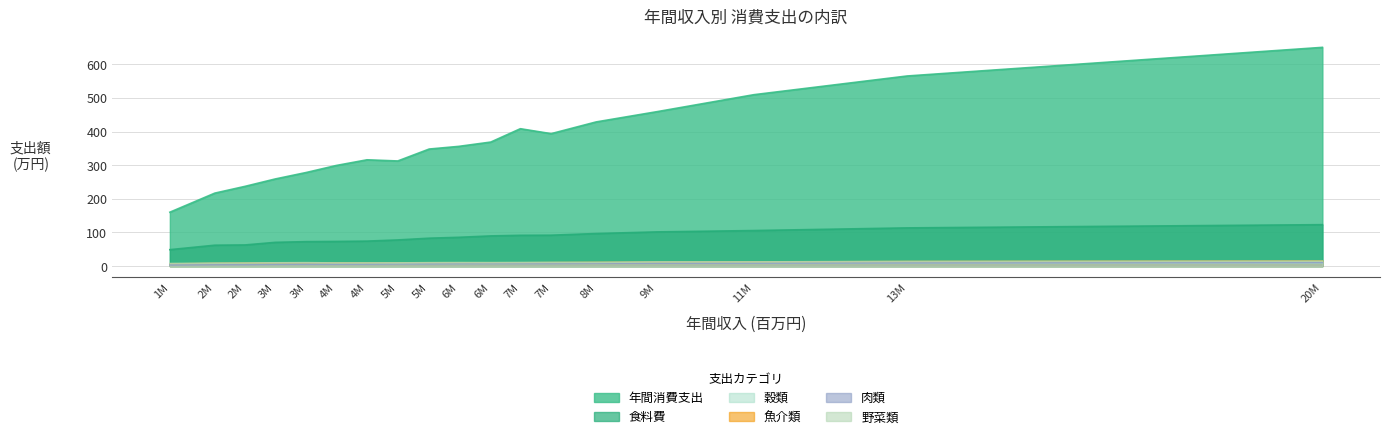

True or false: 魚介類 has a value of 9.3 at 5M.

True